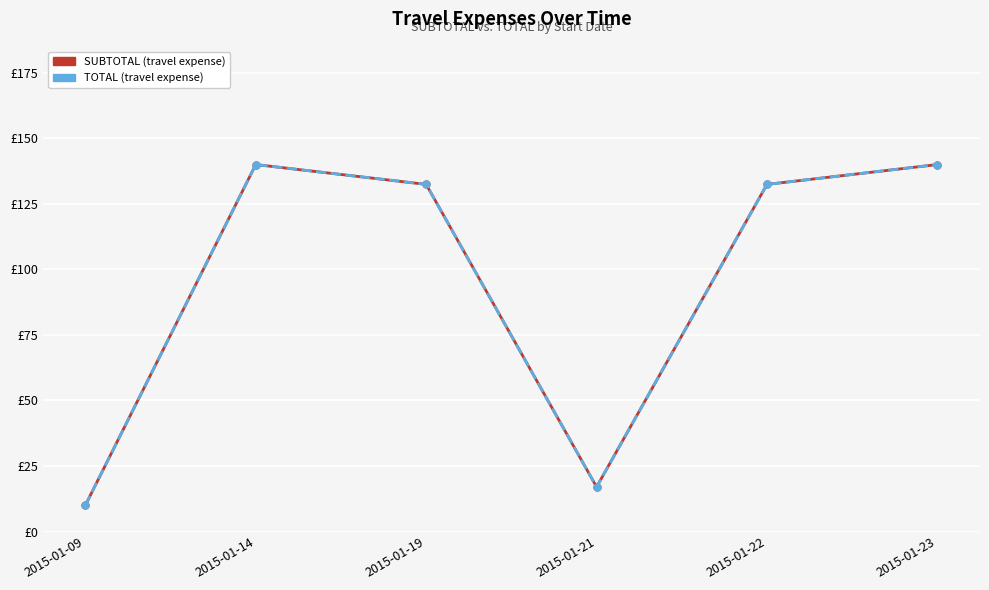

In SUBTOTAL, how many points are higher than both neighbors (excluding endpoints)?

1